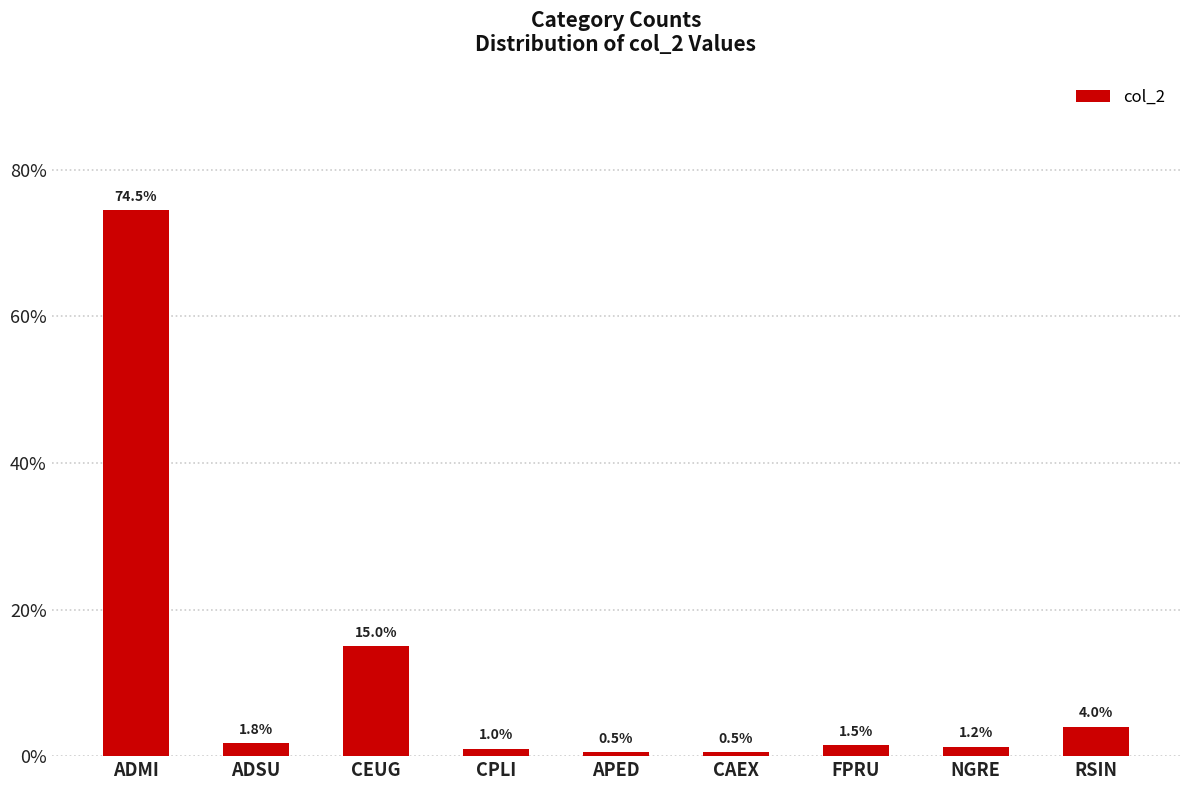

True or false: the data shows 32.3 at ADMI.

False